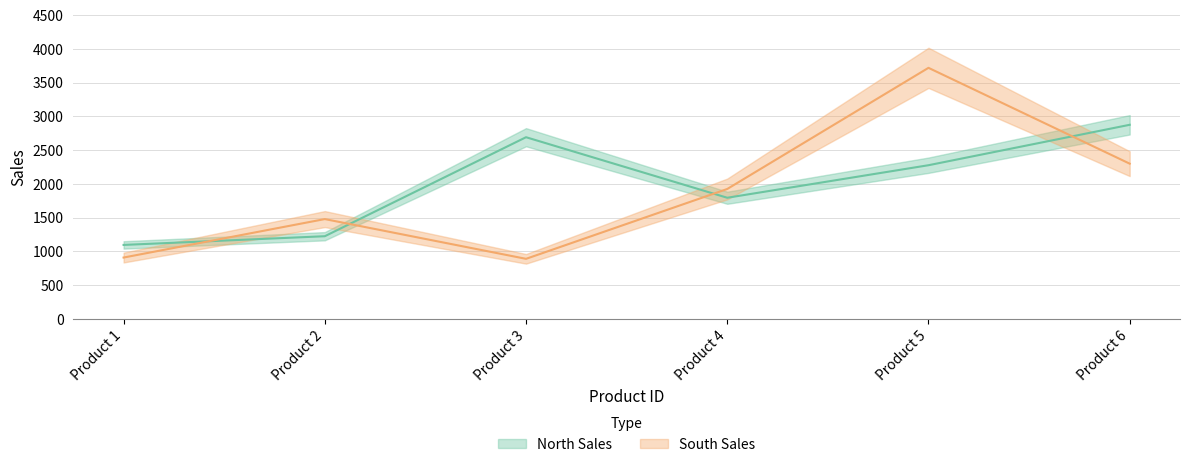

Which series has the largest total across all categories?

North Sales